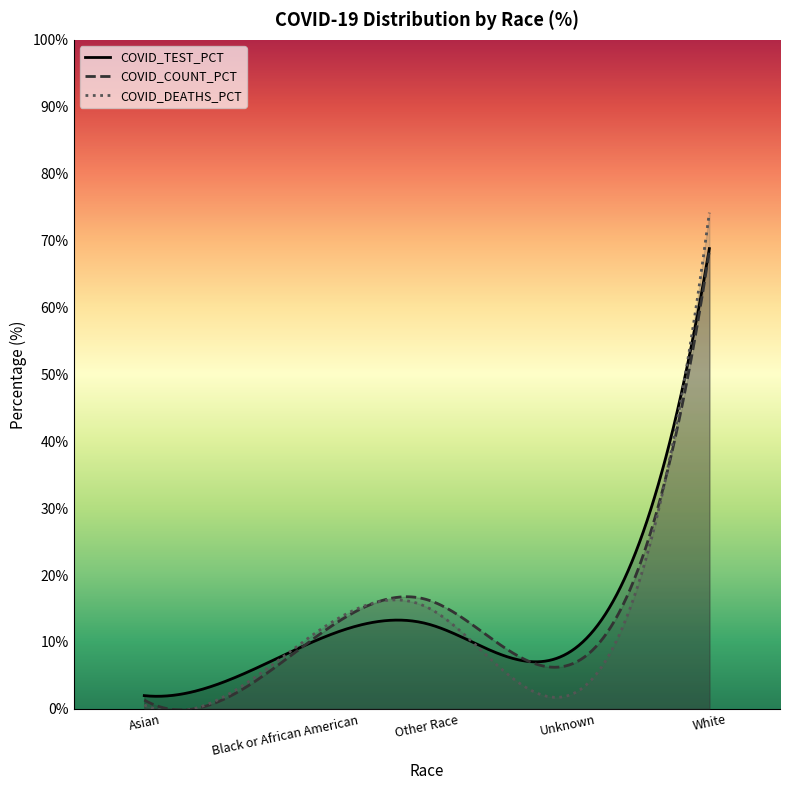

Count the number of data series in this chart.

3